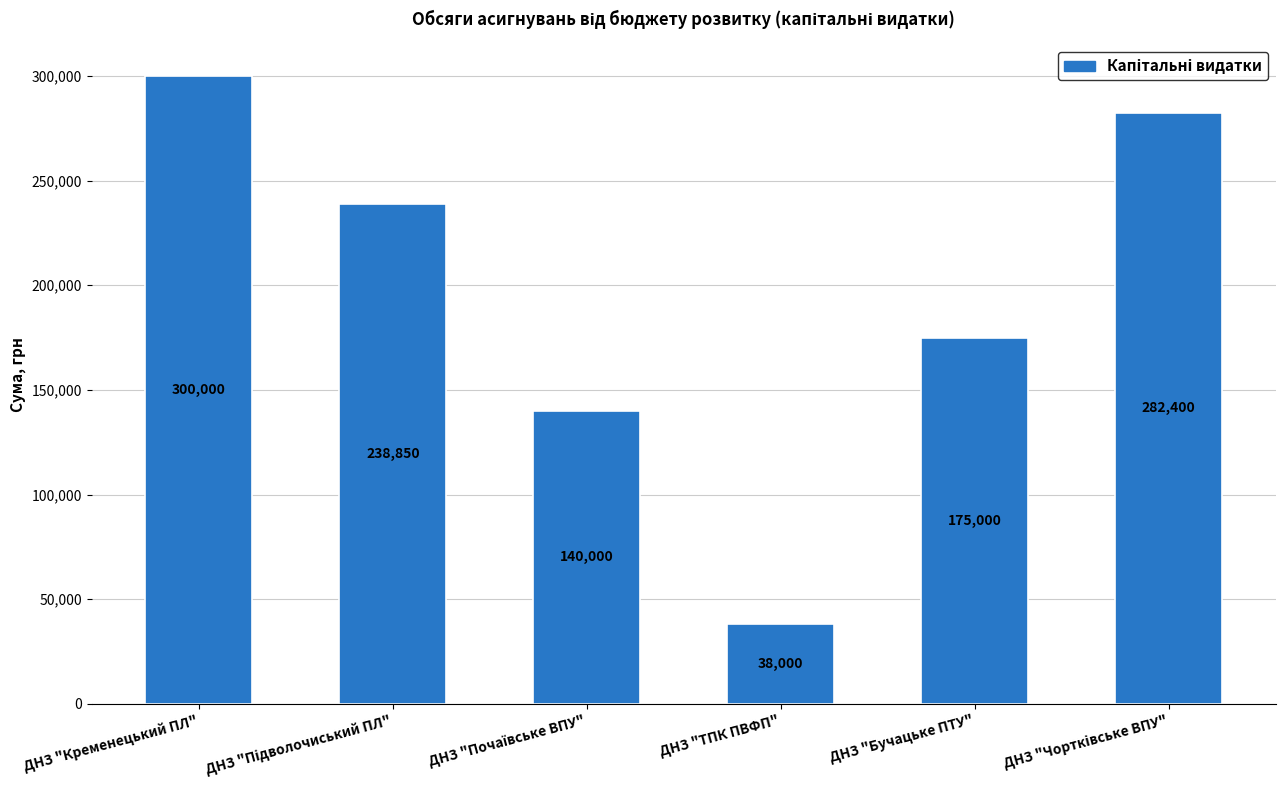

At which label does the data first exceed 238850?

ДНЗ "Кременецький ПЛ"